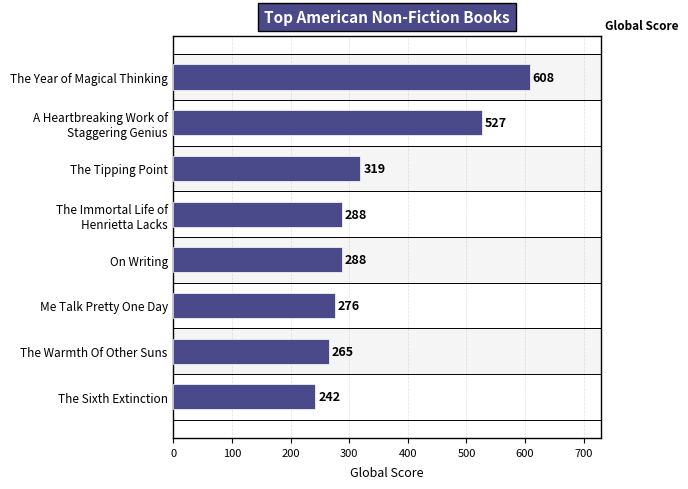

What is the difference between the maximum and minimum values?

366